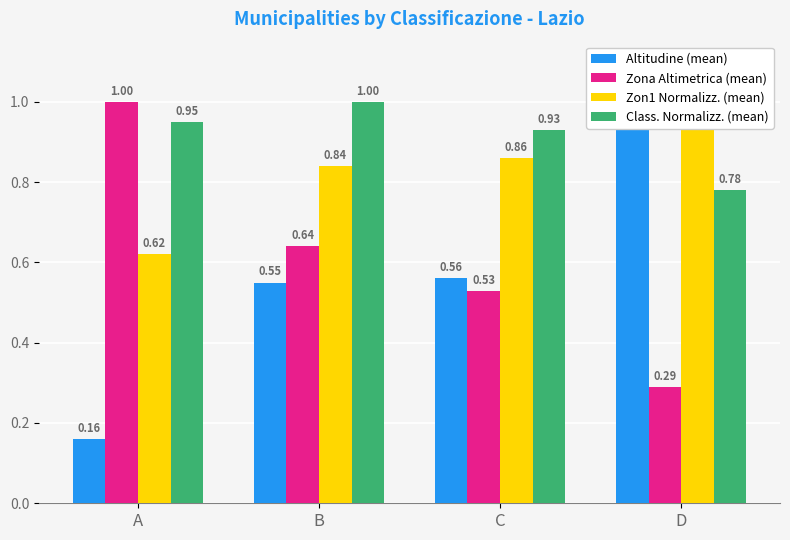

What is the difference between the highest and lowest values at D?

0.7